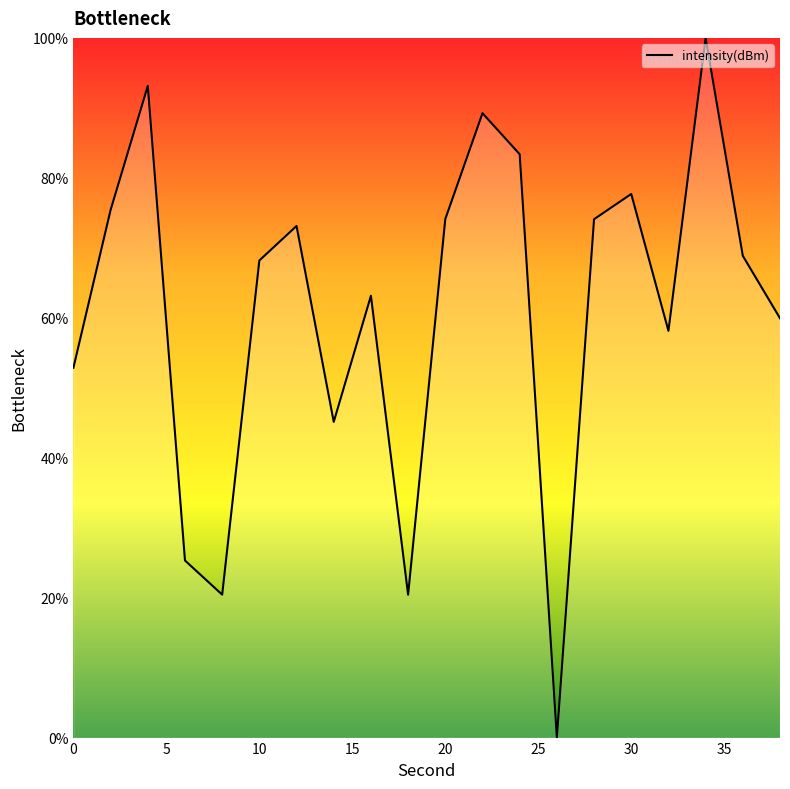

What is the greatest value displayed?

100.0